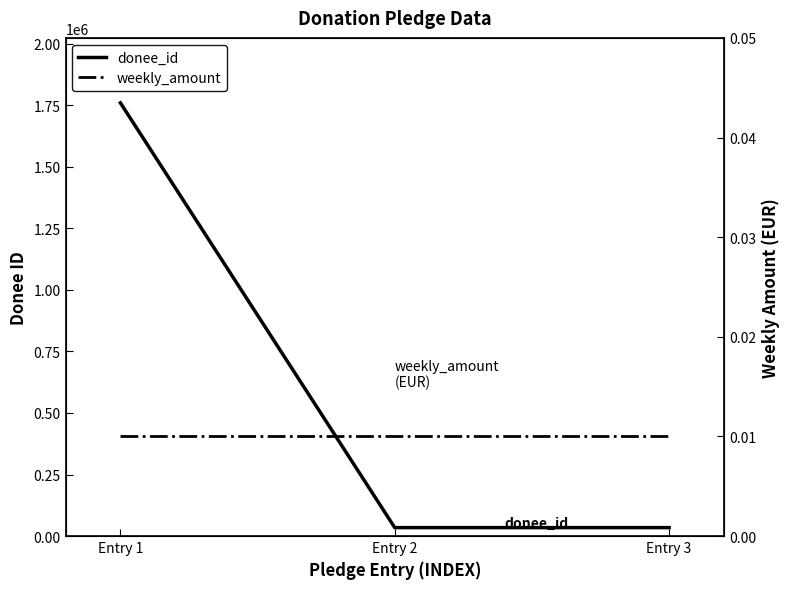

Reading left to right, what are all the values shown in this chart?

donee_id: 1759861.0	34315.0	34307.0
weekly_amount: 0.0	0.0	0.0